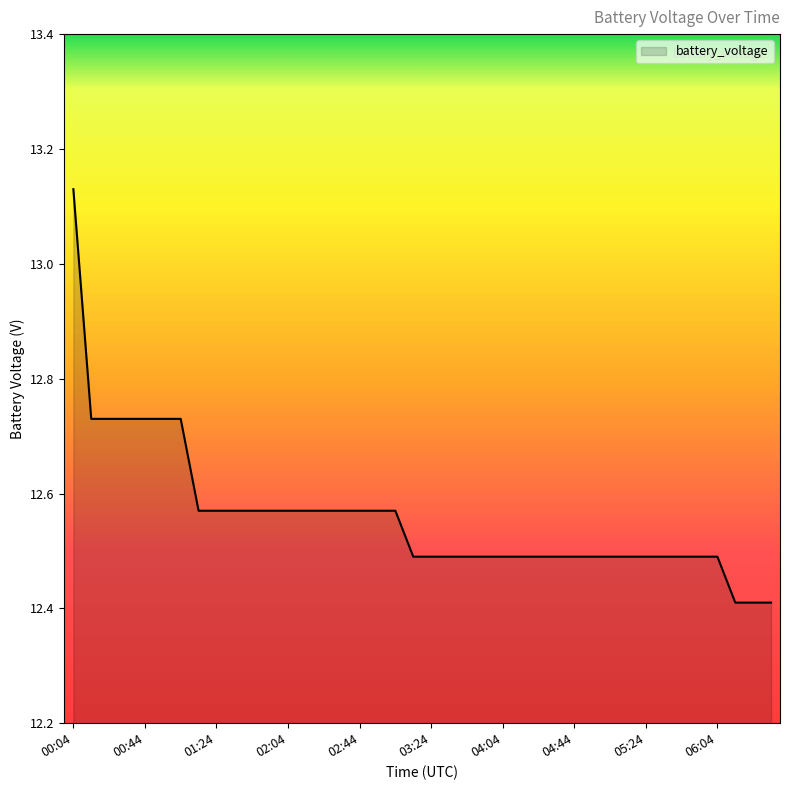

Does the chart display data point markers on the line(s)?

No